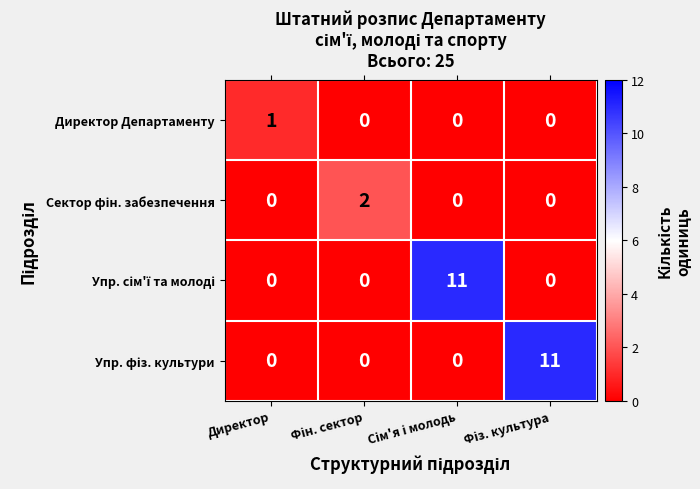

How many series are shown in this chart?

4